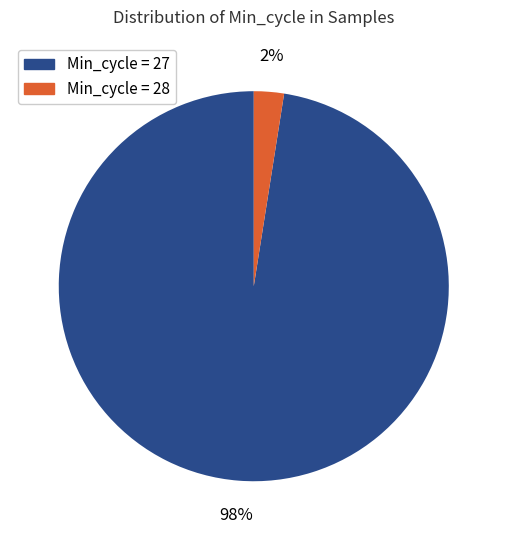

To the nearest percent, what portion does Min_cycle = 27 represent?

98%